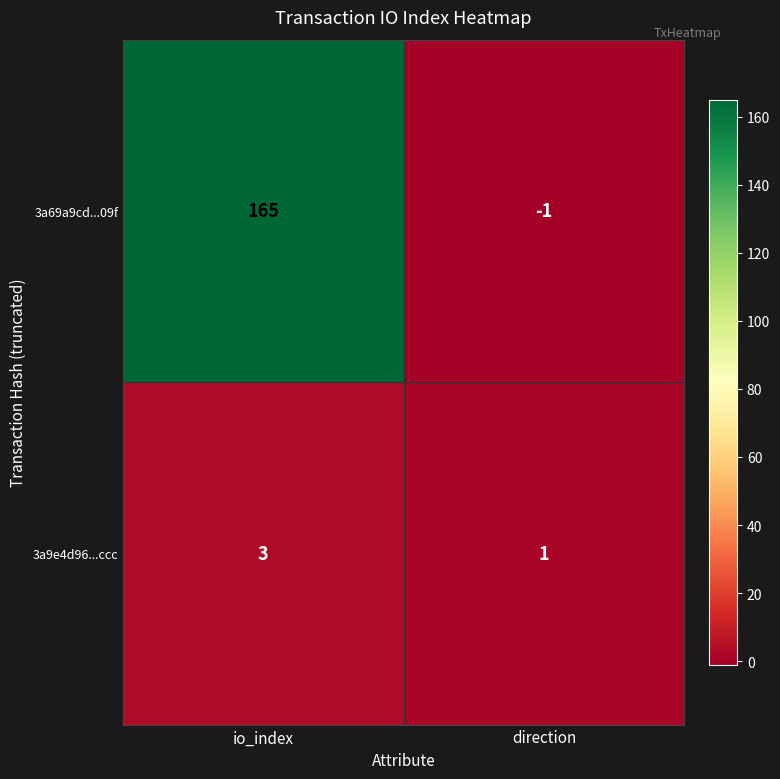

What is the difference between the maximum and minimum values in the 3a69a9cd...09f series?

166